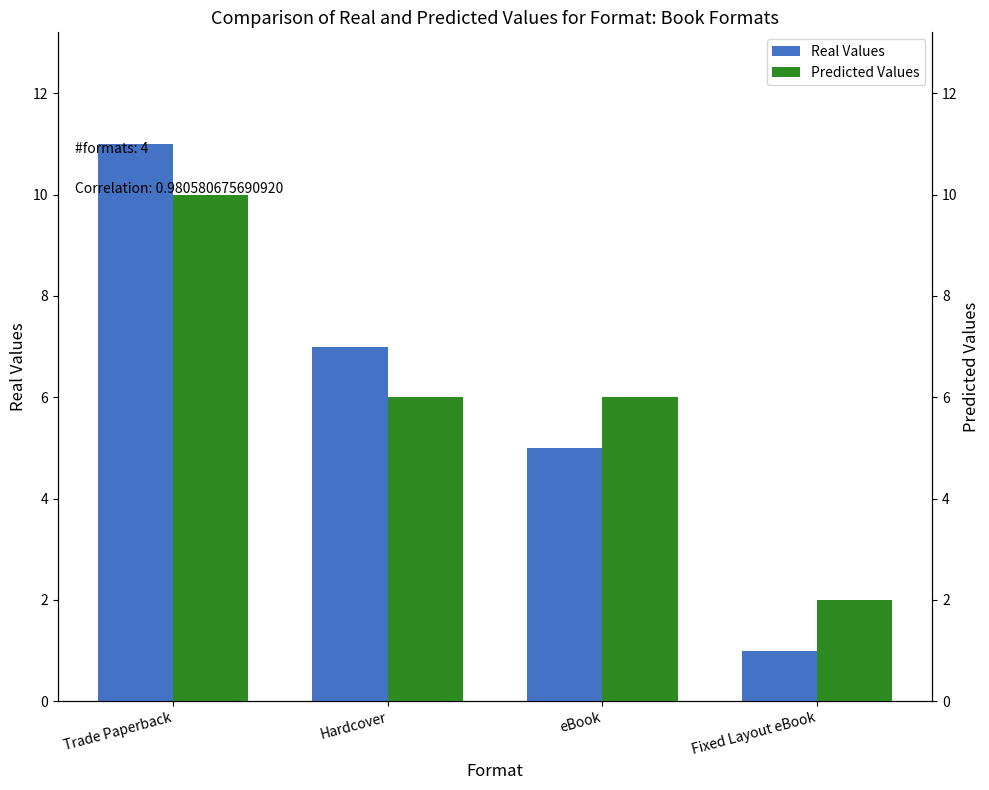

How many values in the Real Values series are below 7?

2